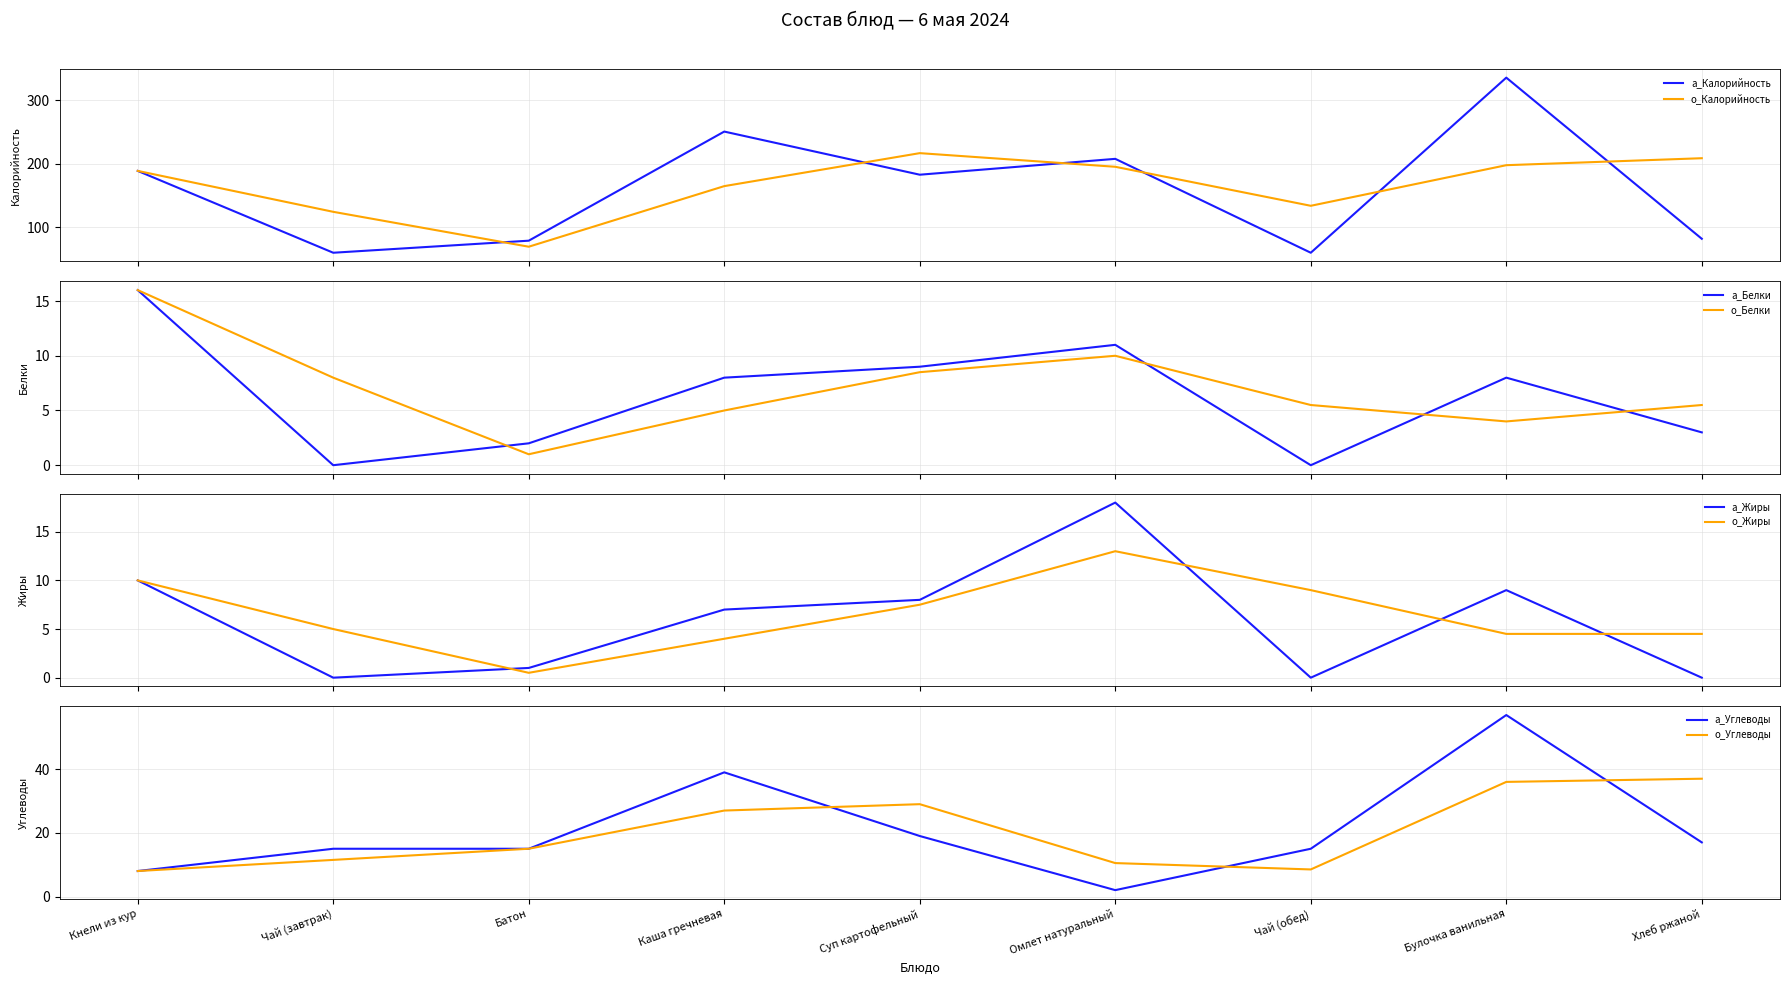

True or false: Калорийность and Белки intersect in this chart.

False